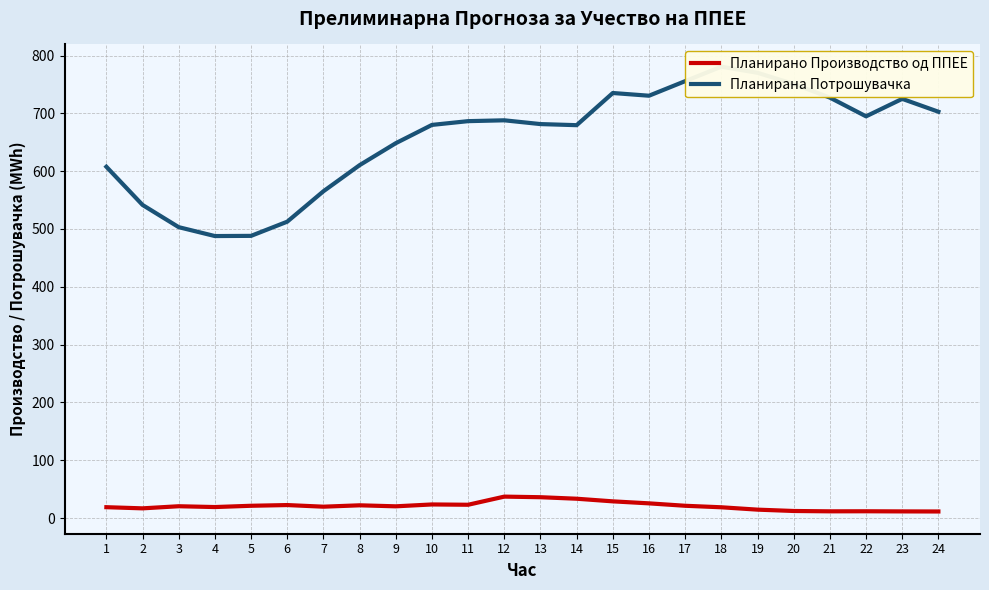

What is the average value of the Планирана Потрошувачка series?

656.4